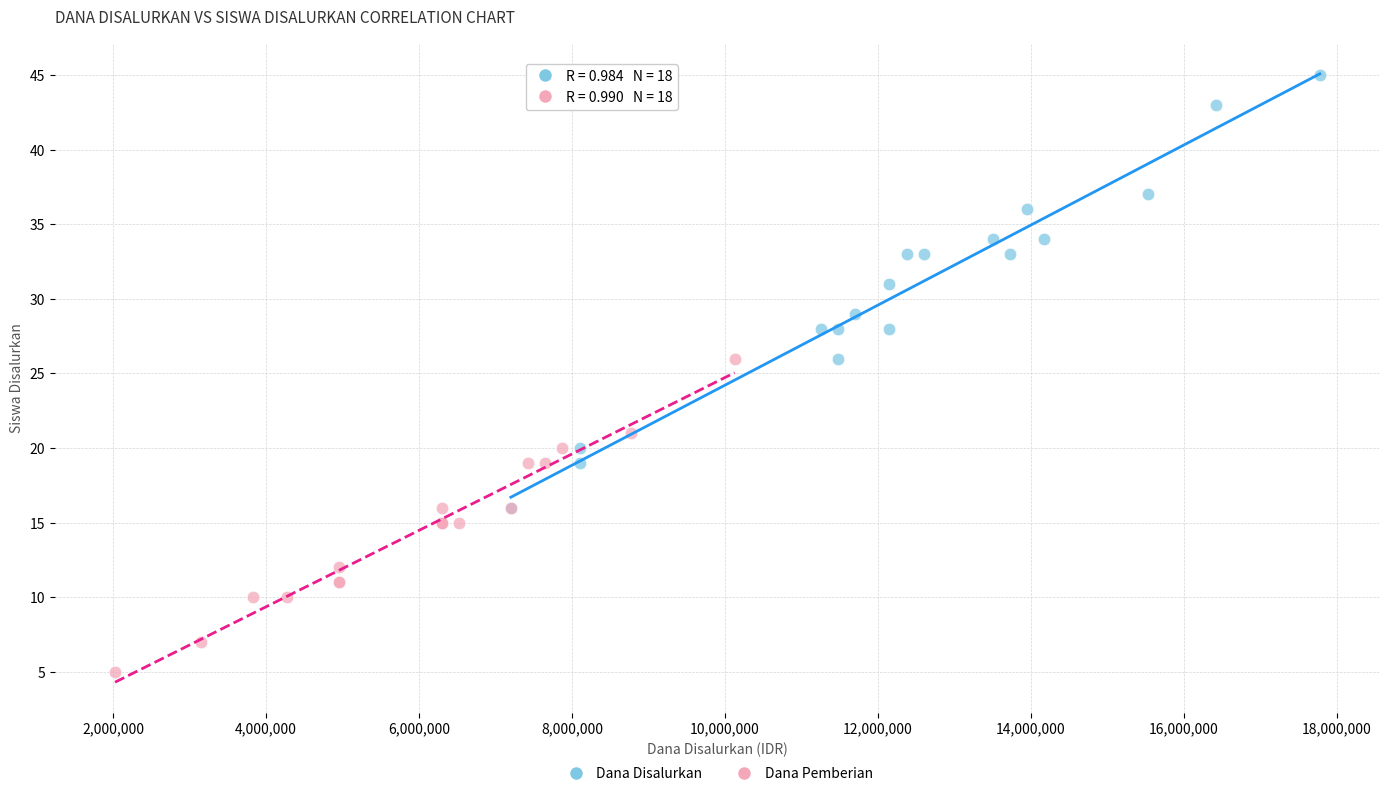

Which series reaches the minimum Y coordinate?

Dana Pemberian